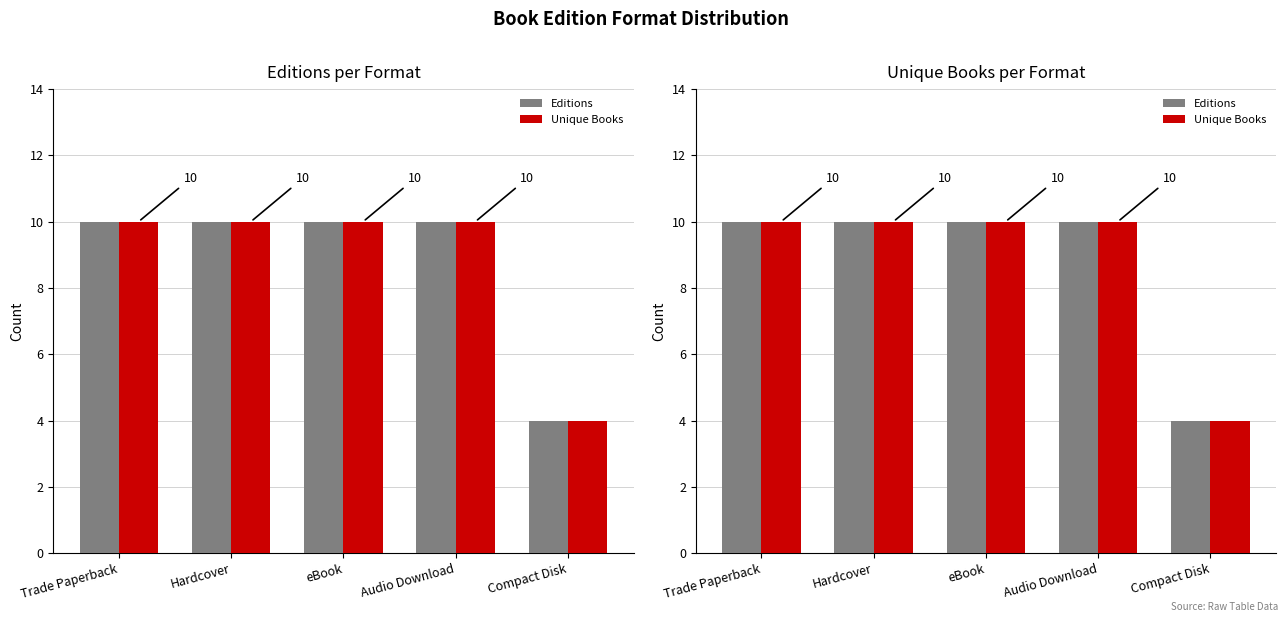

What is the total value across all series at Hardcover?

20